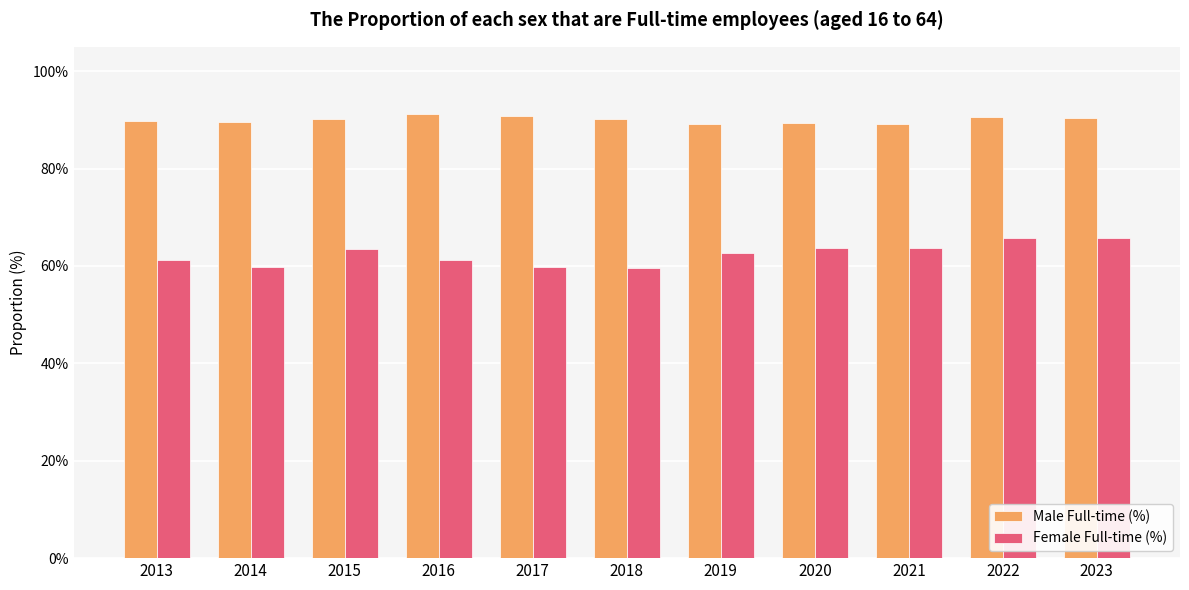

Which series has the largest range (max minus min)?

Female Full-time (%)